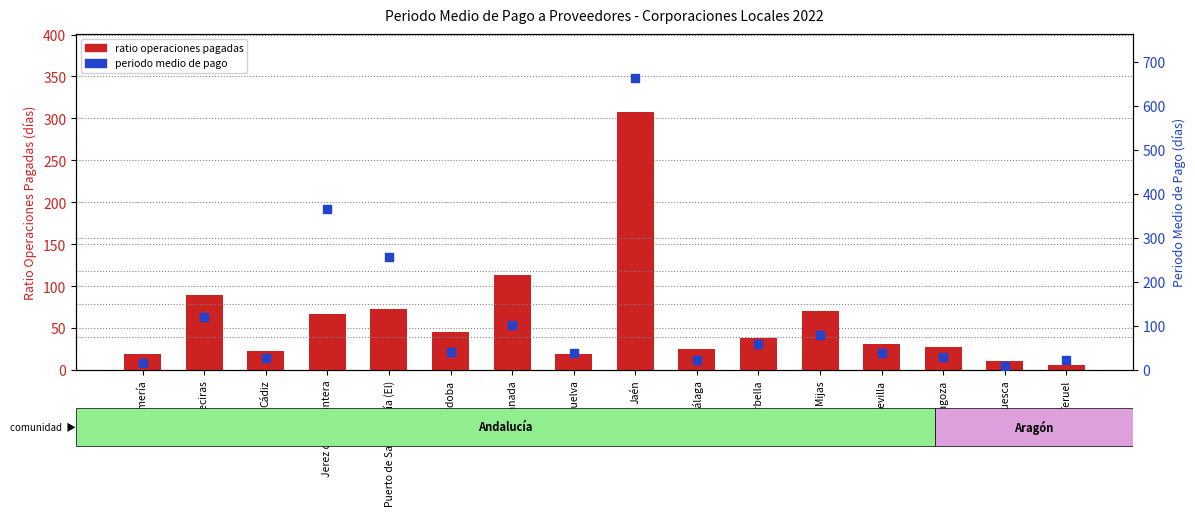

At how many categories does at least one series exceed 372?

1